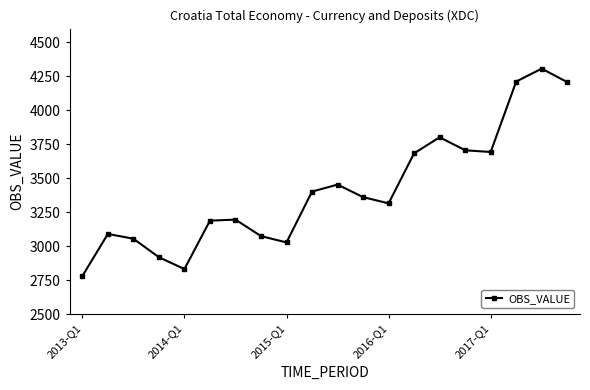

What is the greatest value displayed?

4305.5